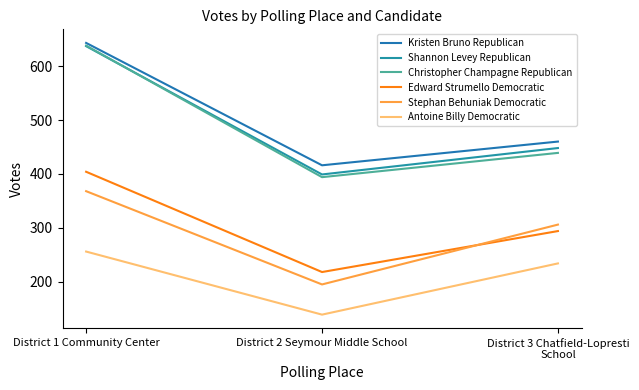

Reading left to right, transcribe all the data shown in this chart.

Kristen Bruno Republican: 643	416	460
Shannon Levey Republican: 637	399	448
Christopher Champagne Republican: 638	394	439
Edward Strumello Democratic: 404	218	294
Stephan Behuniak Democratic: 368	195	306
Antoine Billy Democratic: 256	139	234